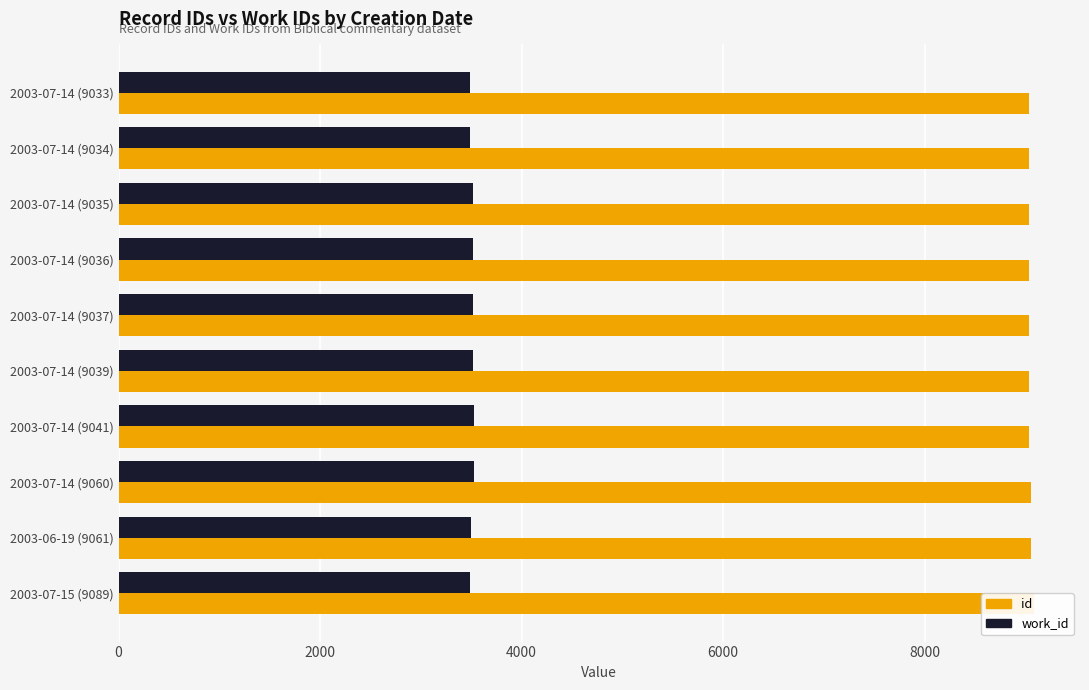

At which category is the sum across all series the highest?

2003-07-14 (9060)